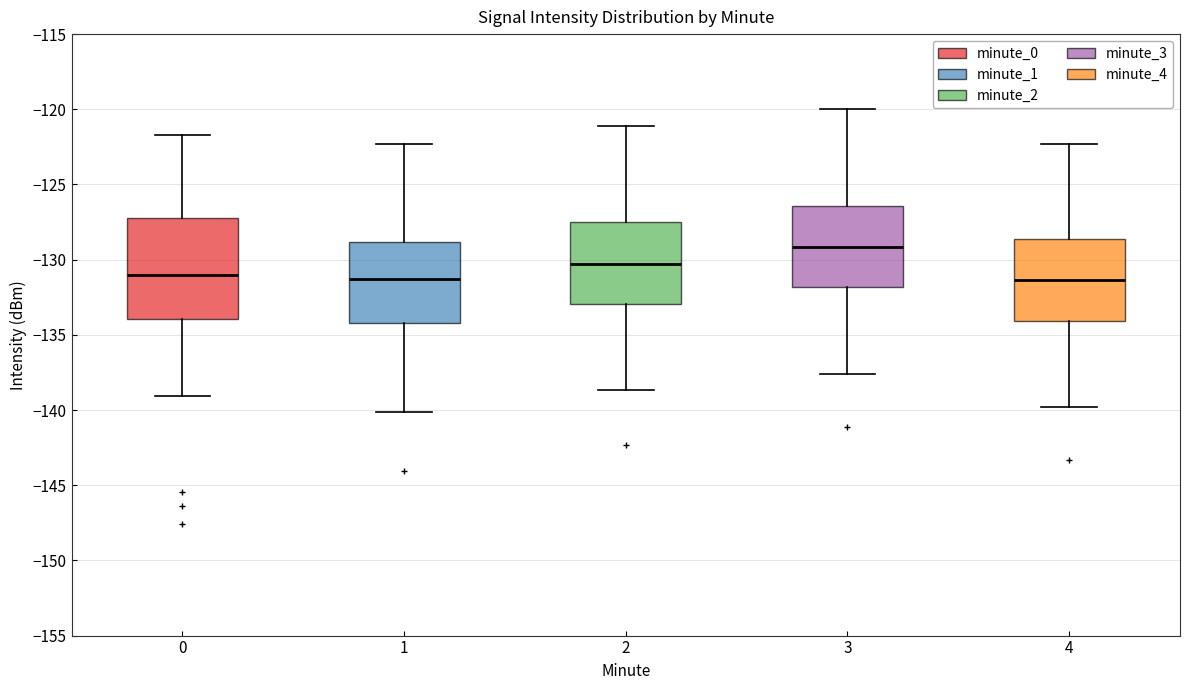

Comparing the boxes themselves (not the whiskers), which one is the tallest?

0